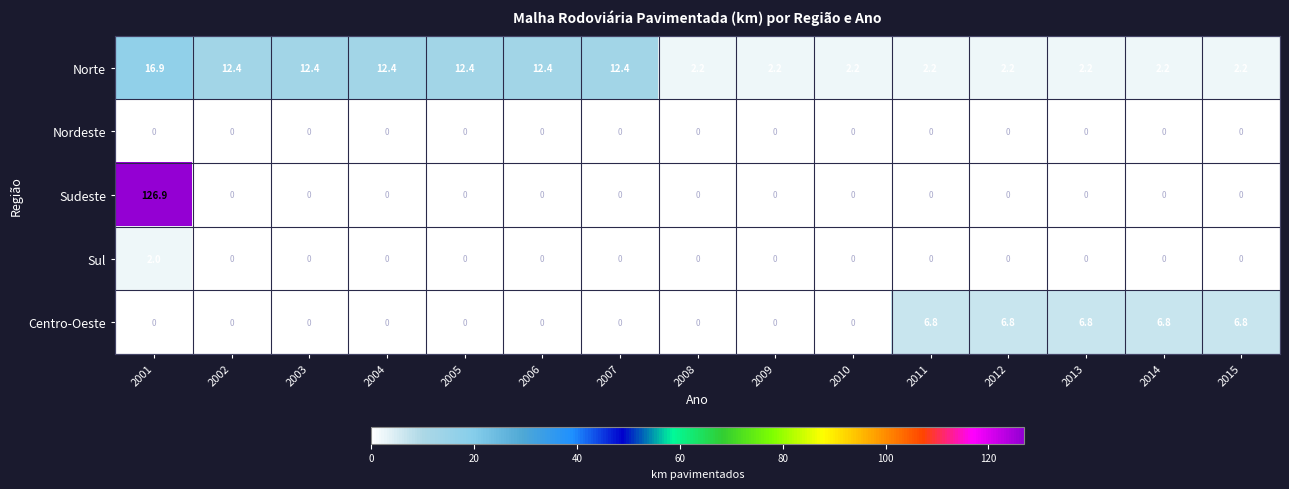

What is the spread (max minus min) of values at 2011?

6.8